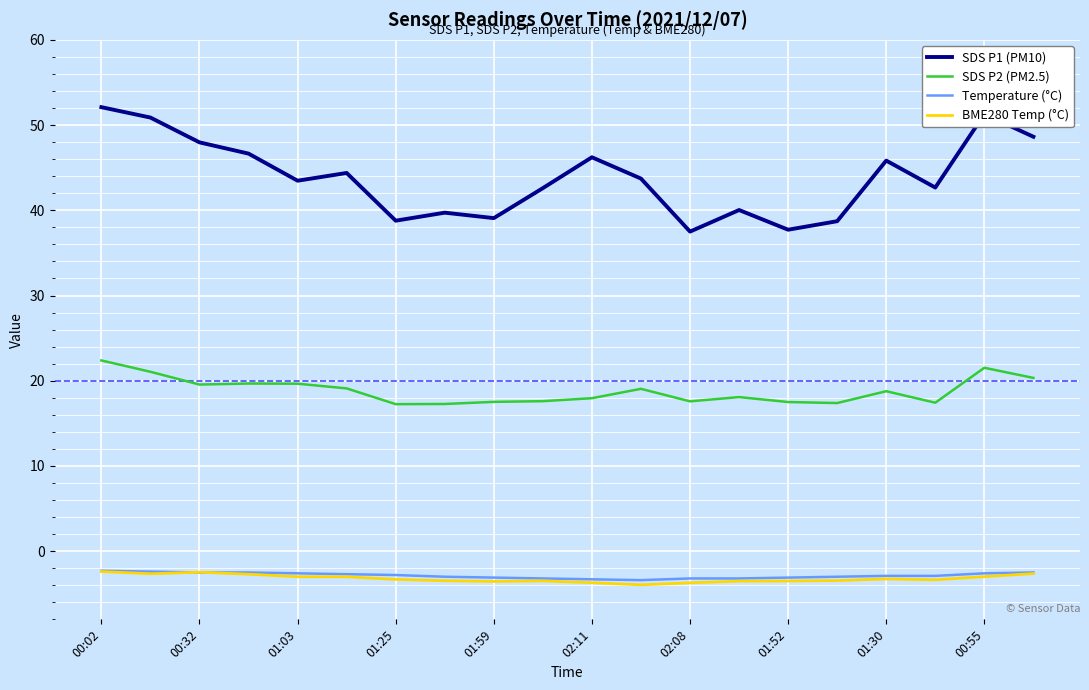

Which series has the largest total across all categories?

SDS P1 (PM10)